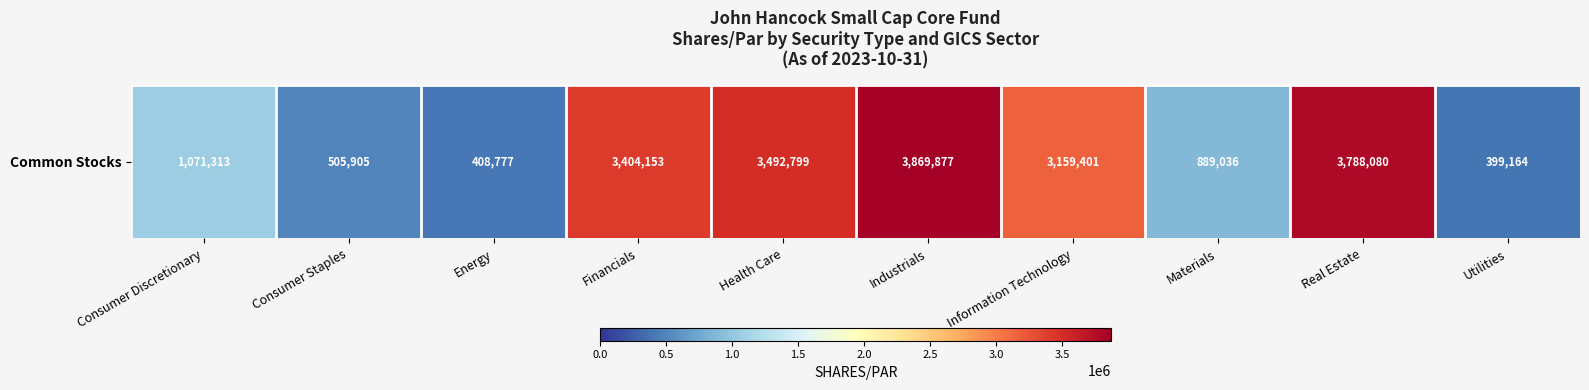

What is the sum of the values at Information Technology and Materials?

4048437